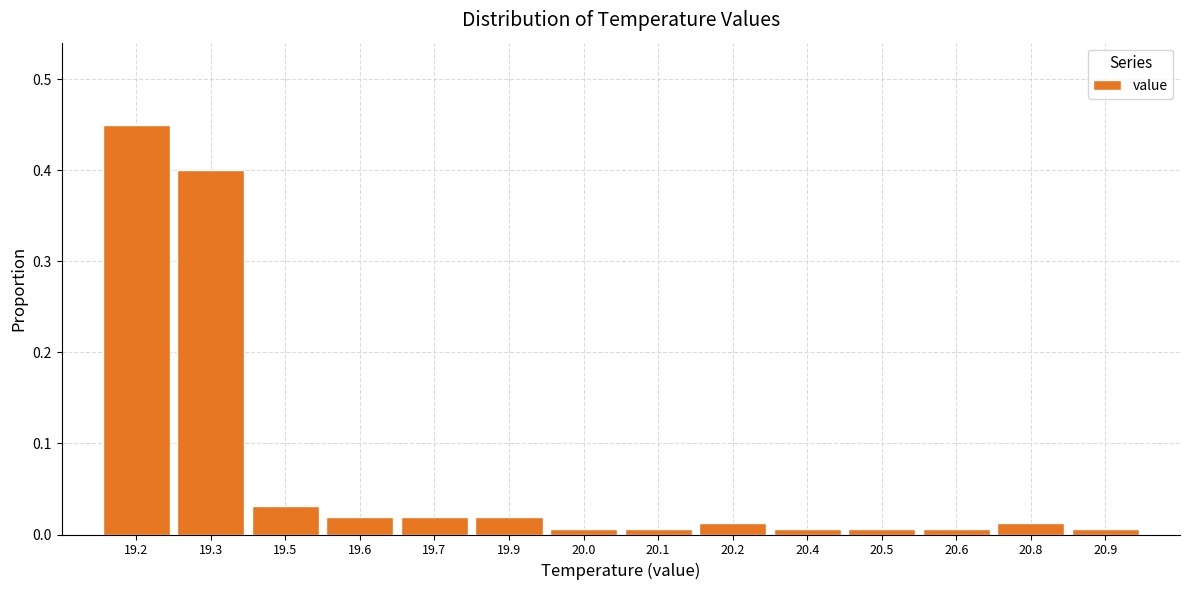

What is the sum of all values?

1.0